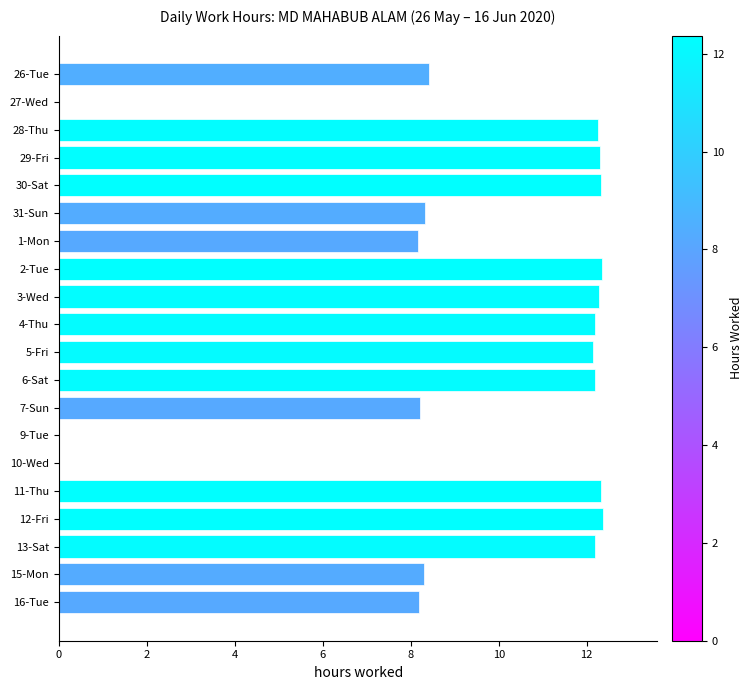

What is the sum of the values at 27-Wed and 28-Thu?

12.3